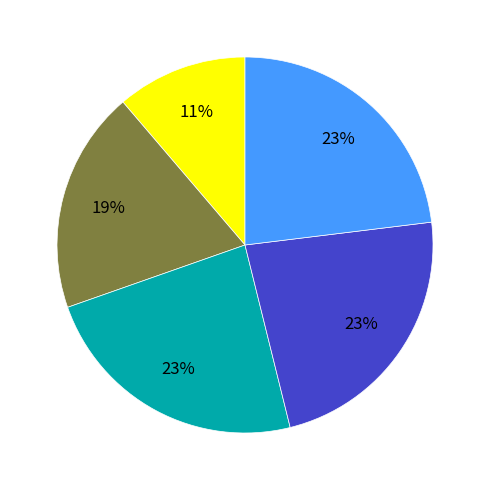

Is there a majority slice in this chart?

No